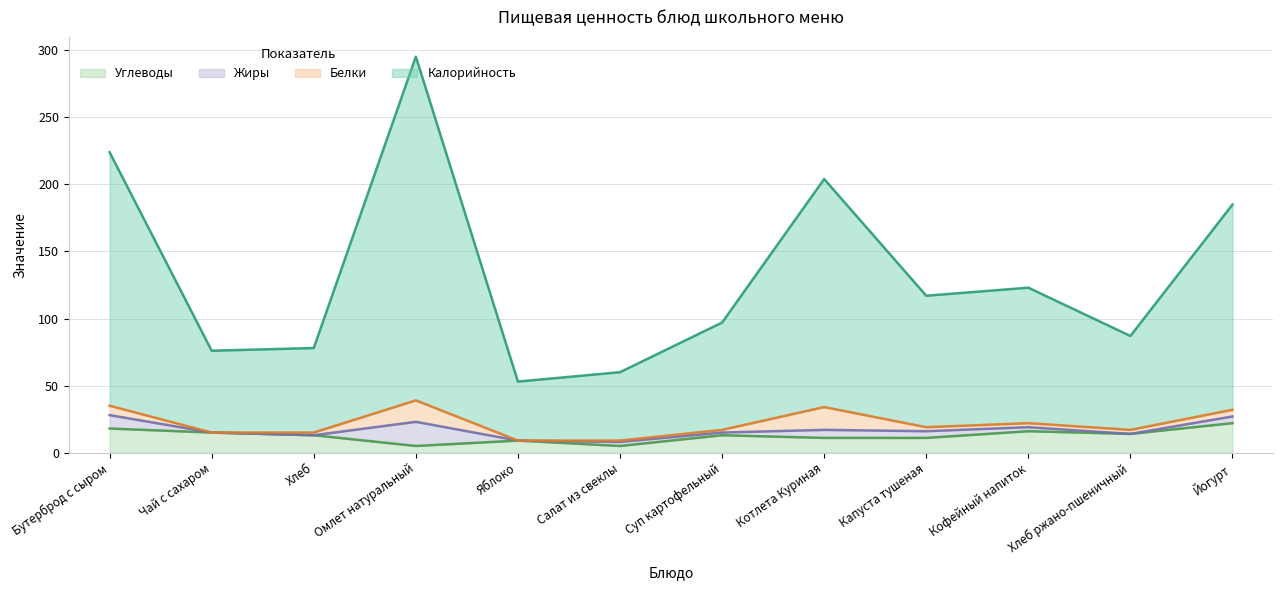

What are all the series names shown in the legend?

Углеводы, Жиры, Белки, Калорийность